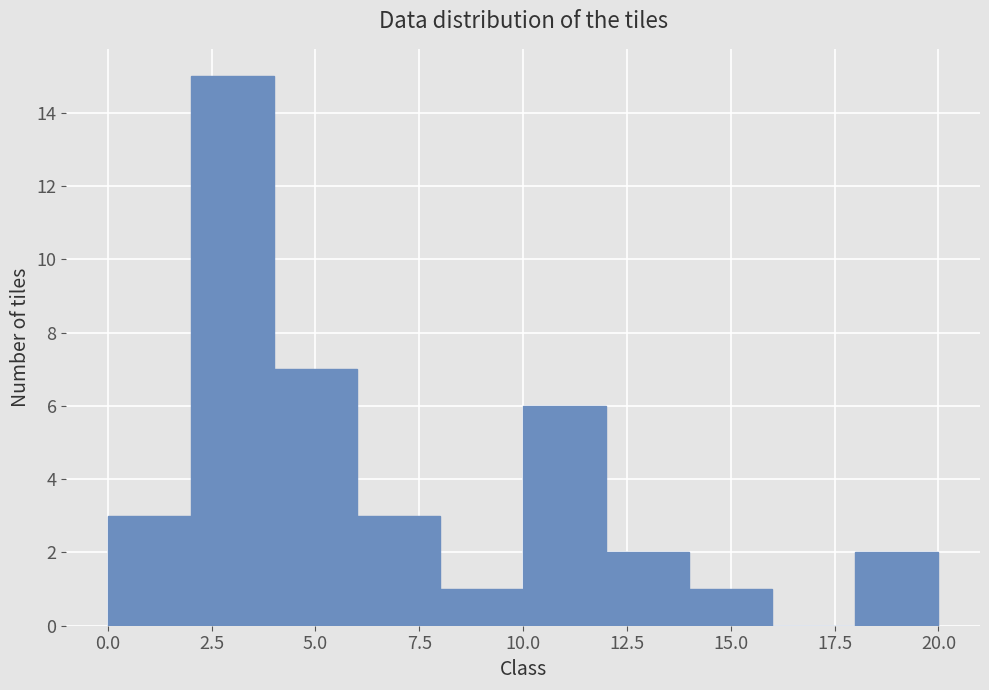

Reading left to right, list every bar in this chart as the range it spans on the x-axis followed by its height. The values are not printed on the chart, so give them approximately, as read against the axis.

0 to 2: 3
2 to 4: 15
4 to 6: 7
6 to 8: 3
8 to 10: 1
10 to 12: 6
12 to 14: 2
14 to 16: 1
16 to 18: 0
18 to 20: 2